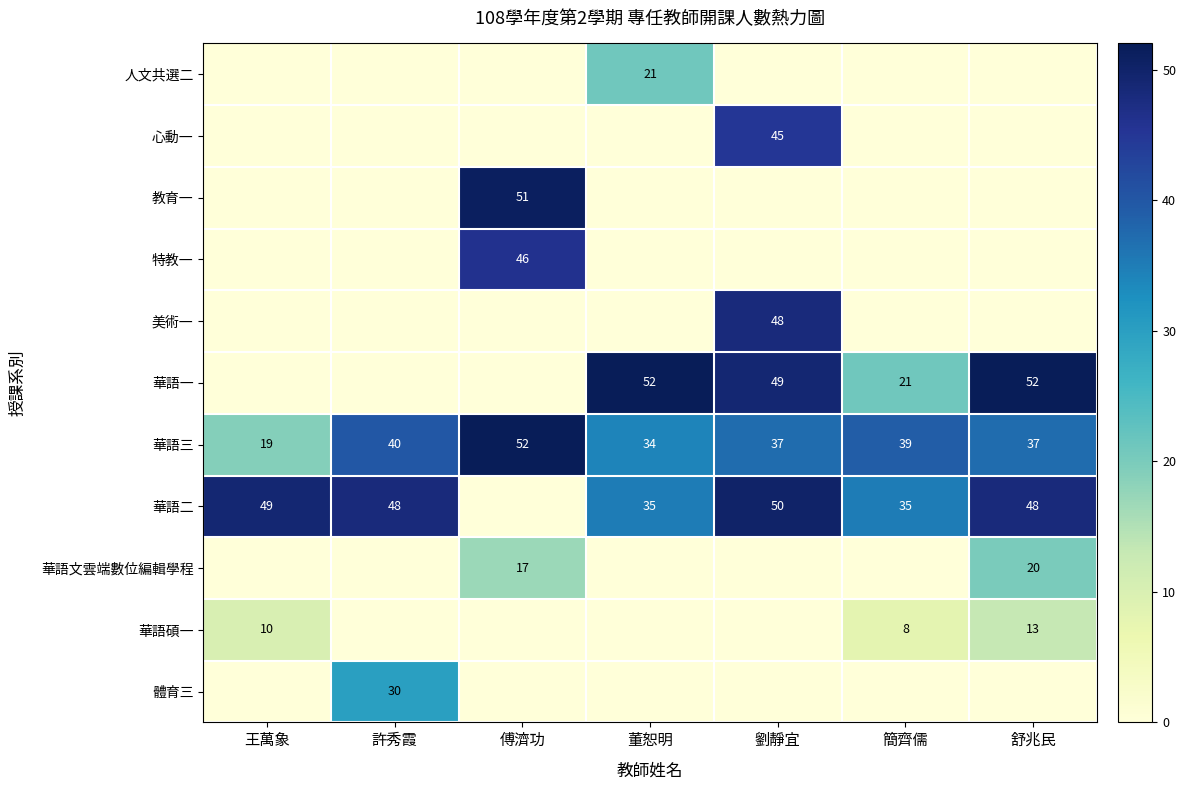

True or false: 華語二 has a value of 75 at 許秀霞.

False